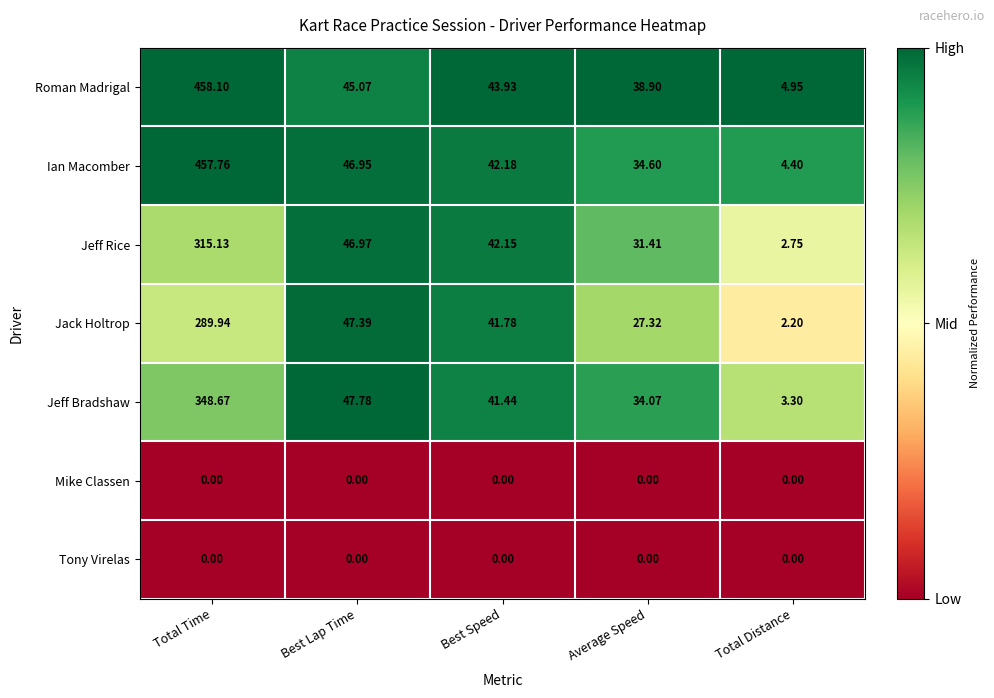

Between Total Time and Best Lap Time, which series saw the biggest shift?

Roman Madrigal